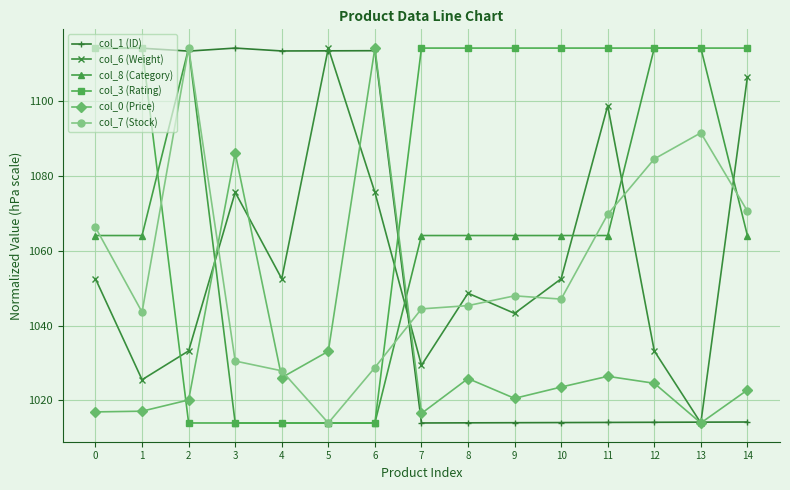

What is the lowest value of the col_8 (Category) series?

1014.0